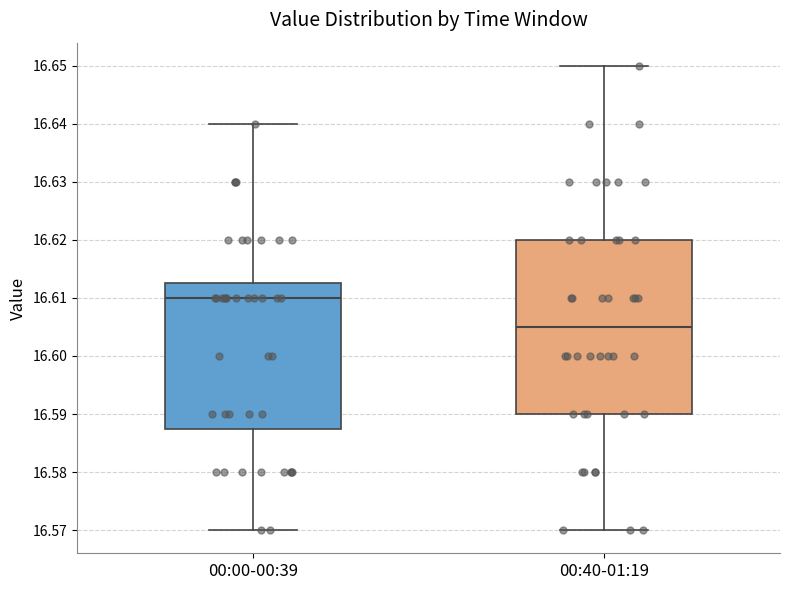

Which box is the tallest, from its lower edge to its upper edge?

00:40-01:19